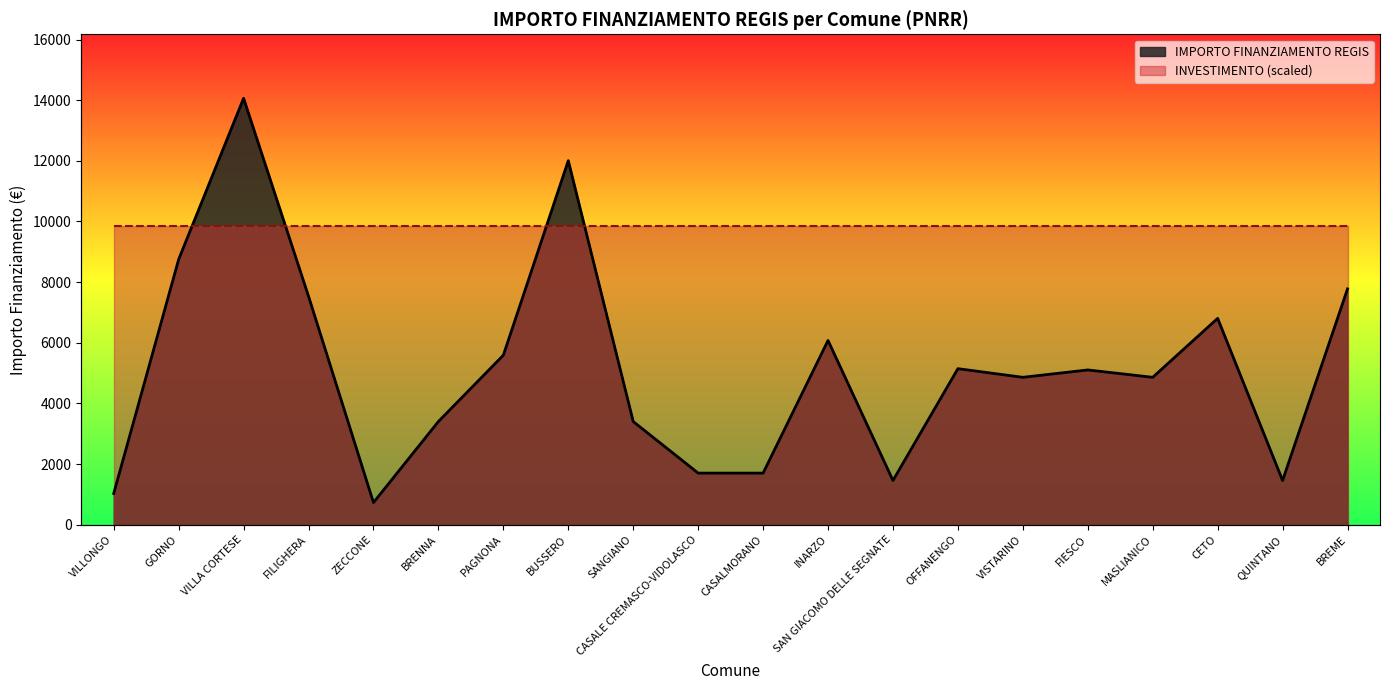

What is the change in value from PAGNONA to CETO?

+1215